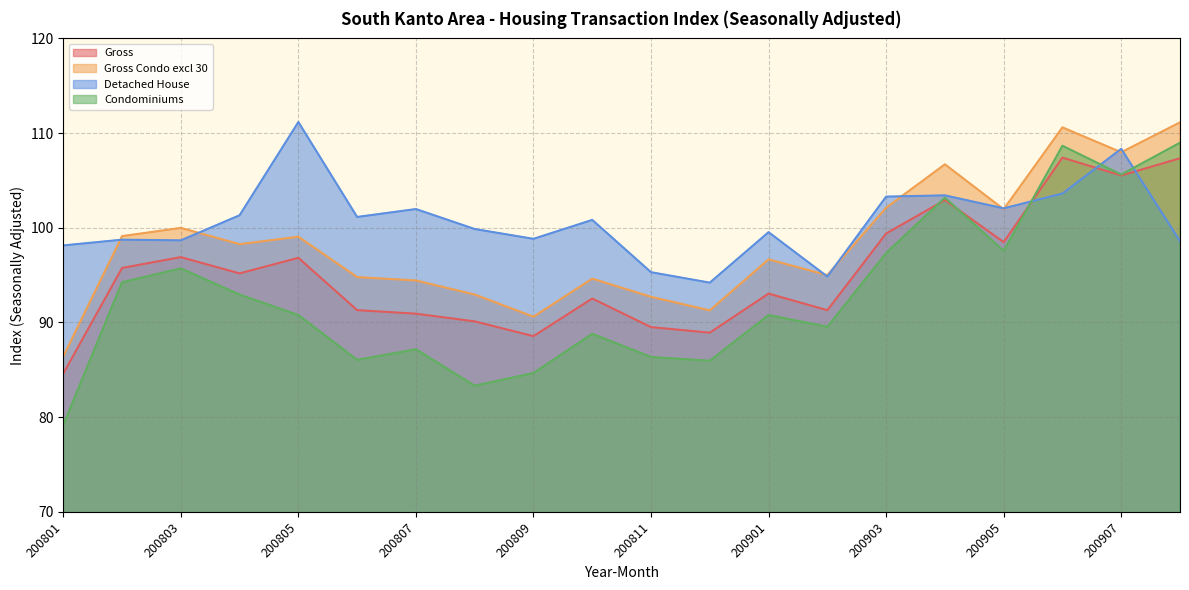

At which label does Gross first exceed 95?

200802